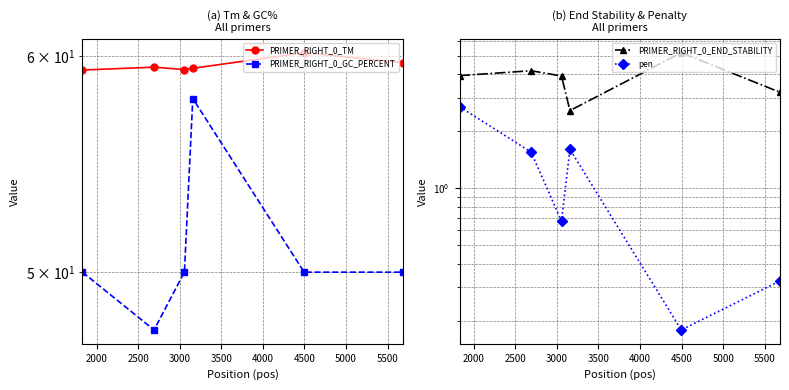

What is the highest value of the PRIMER_RIGHT_0_GC_PERCENT series?

57.9